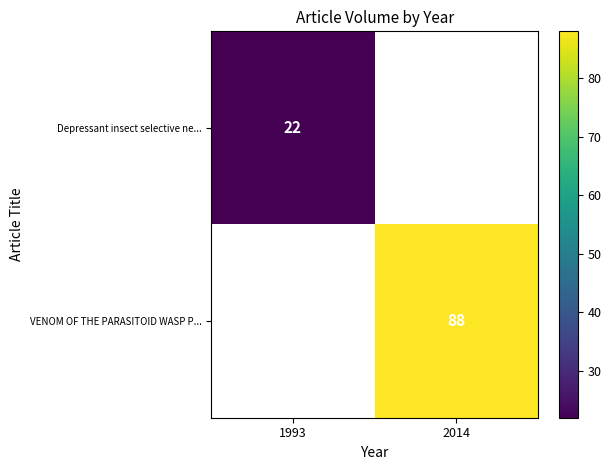

Between 1993 and 2014, which is larger?

2014